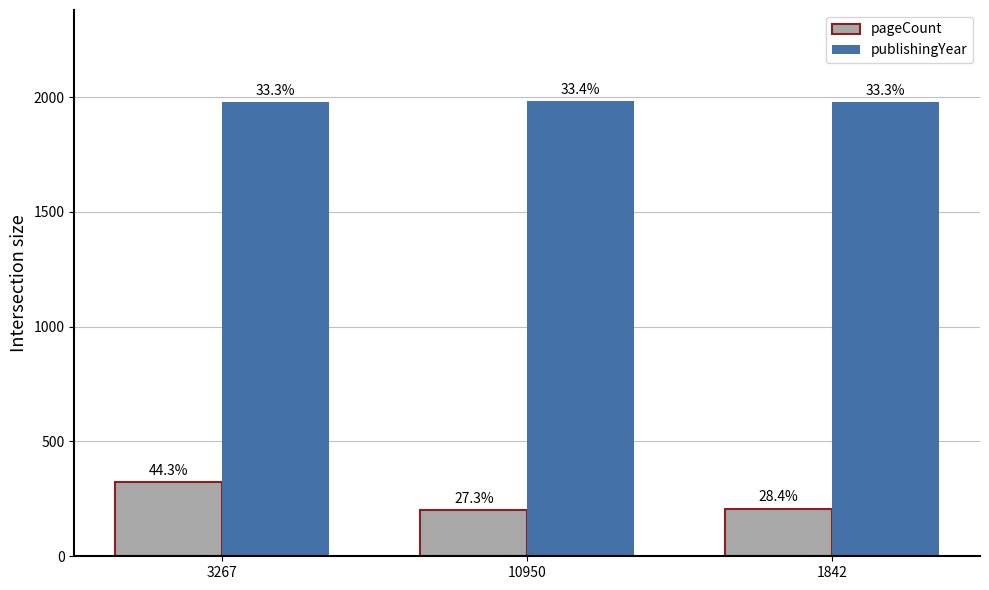

What are all the series names shown in the legend?

pageCount, publishingYear